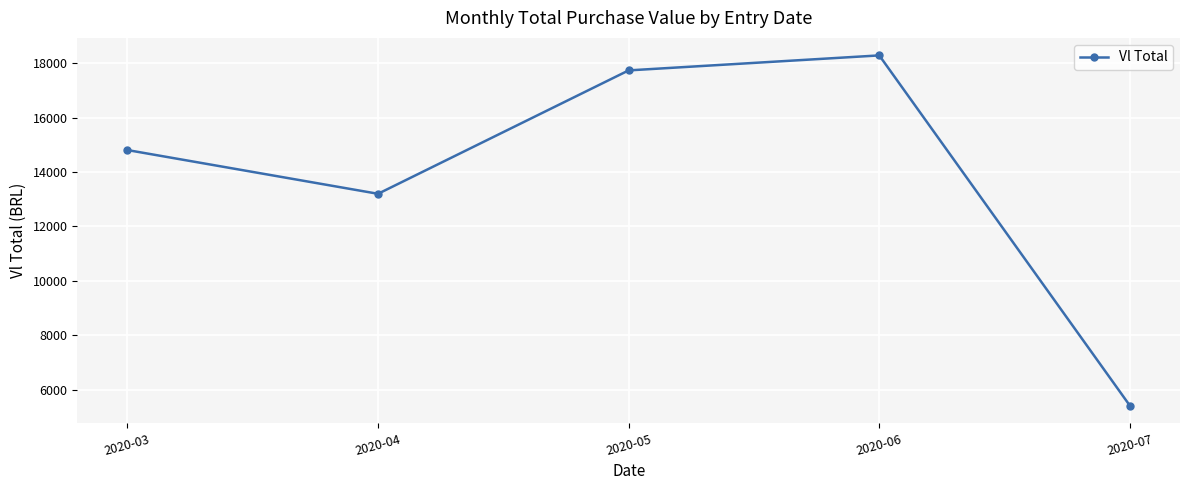

What is the value of the 4th point from the left?

18283.1